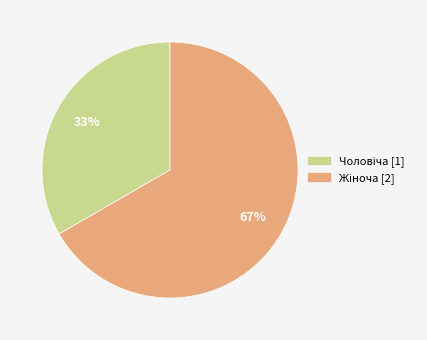

Is there any slice that represents more than half of the pie?

Yes